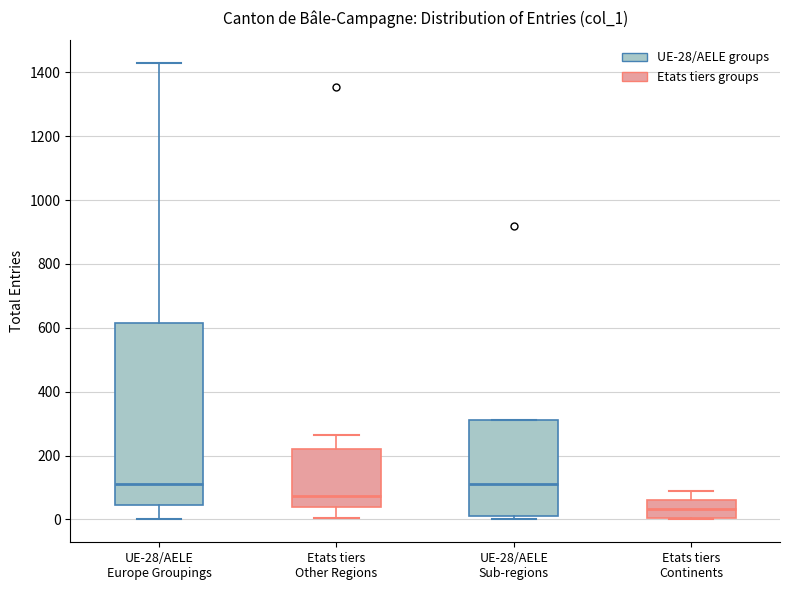

Reading left to right, read every box against the y-axis: the position of its median line, the range the box covers, and the ends of its whiskers. The values are not printed on the chart, so give them approximately, as read against the axis.

UE-28/AELE Europe Groupings: median 120, box 40 to 620, whiskers 0 to 1420
Etats tiers Other Regions: median 80, box 40 to 220, whiskers 0 to 260
UE-28/AELE Sub-regions: median 120, box 20 to 320, whiskers 0 to 320
Etats tiers Continents: median 40, box 0 to 60, whiskers 0 to 80